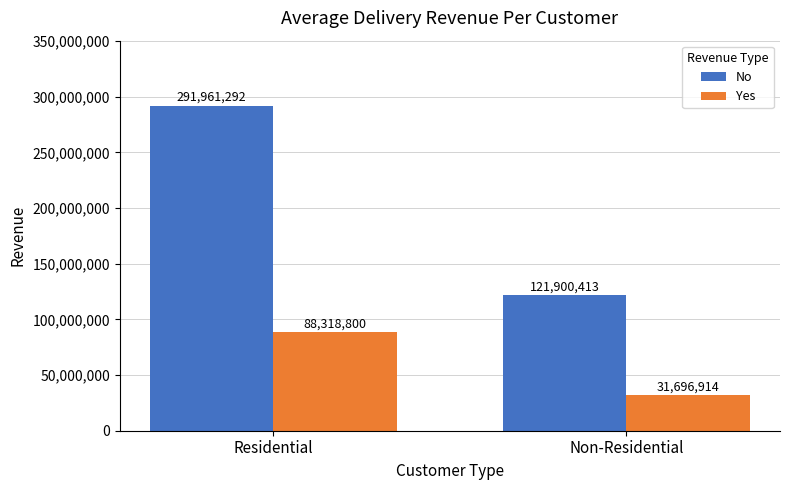

Which series has the largest range (max minus min)?

No